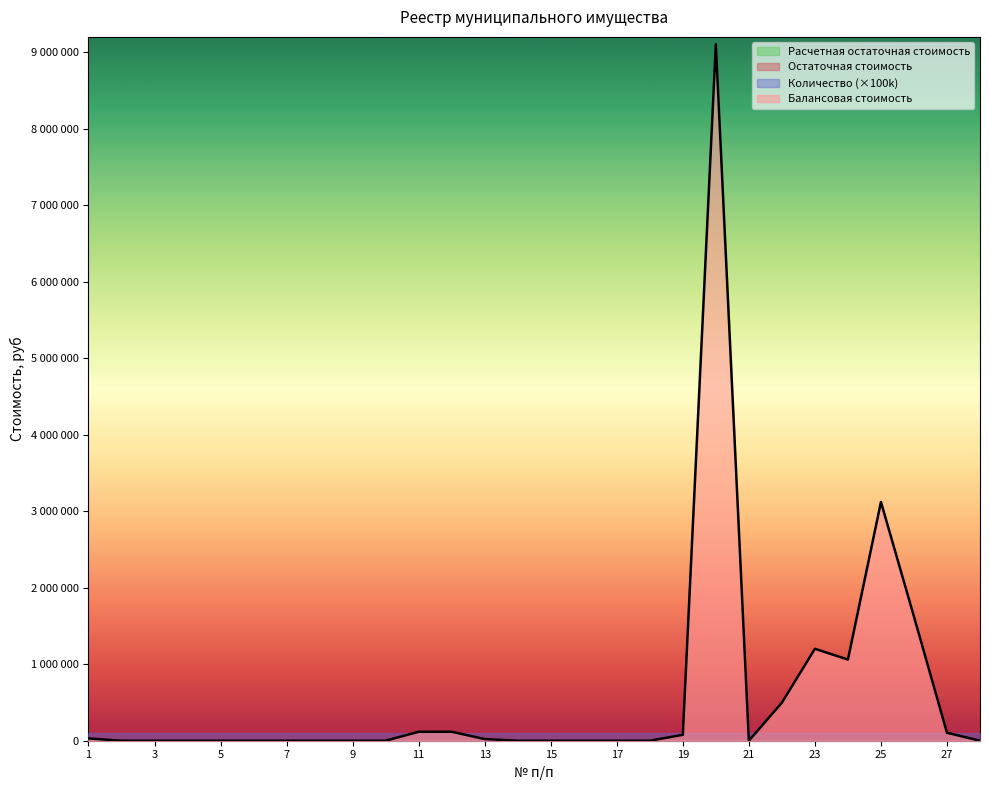

What is the total value across all series at 15?

1